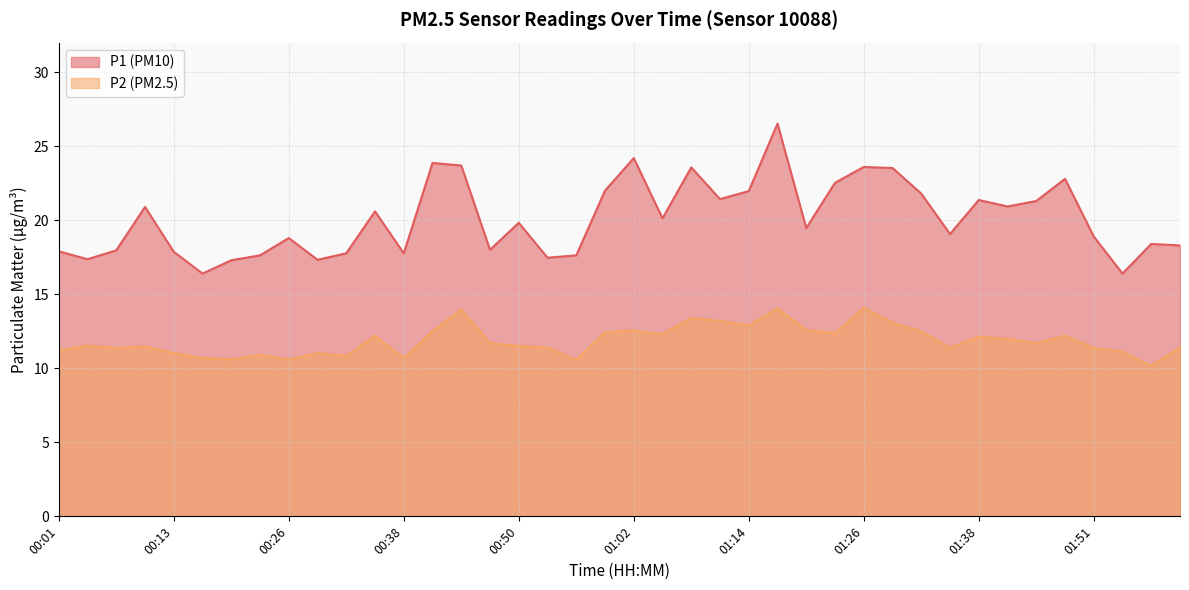

True or false: P1 has a value of 28.0 at 00:29.

False